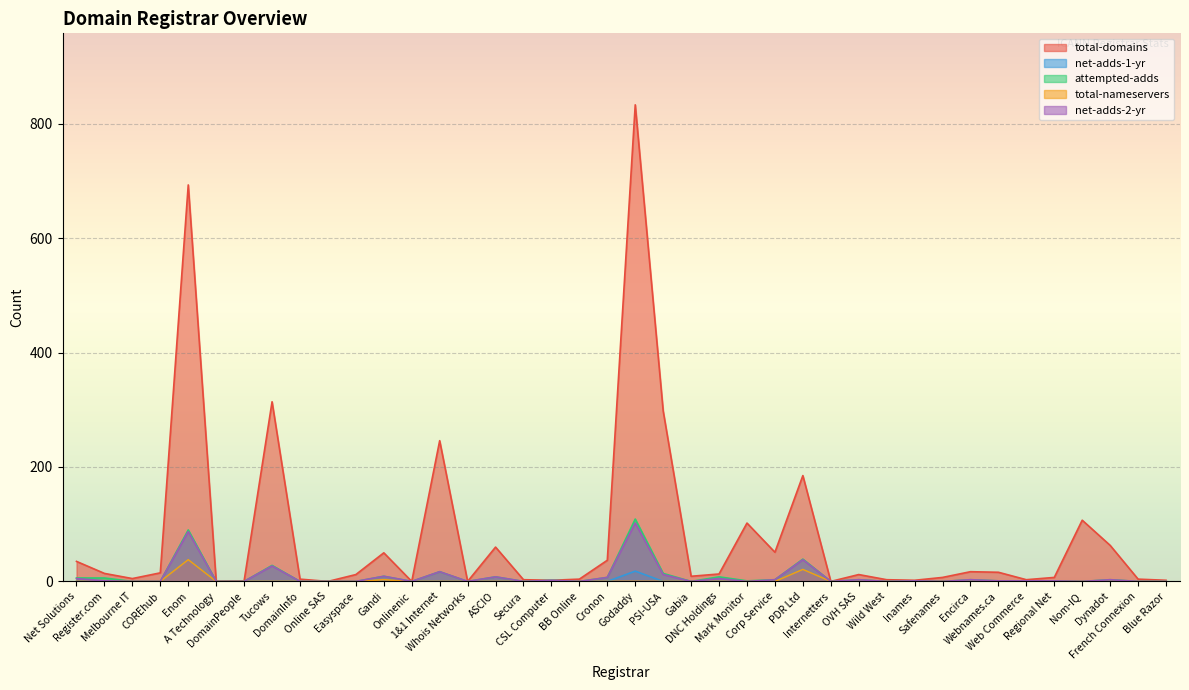

Where does the net-adds-2-yr series first go above 1?

Net Solutions